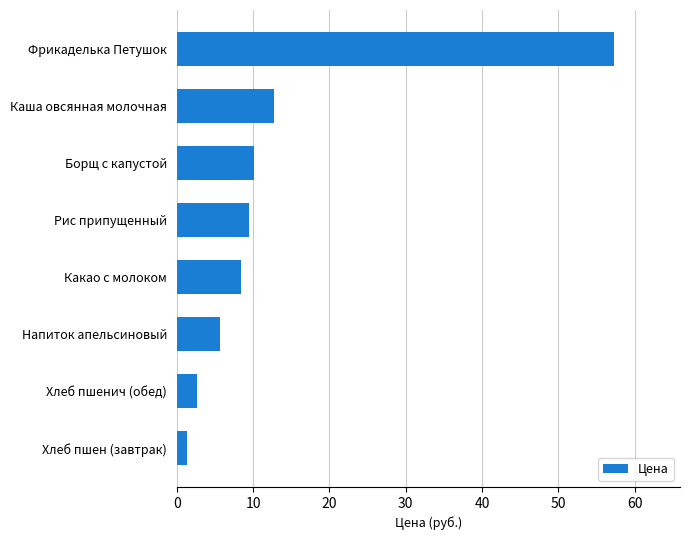

What is the sum of all values?

107.7